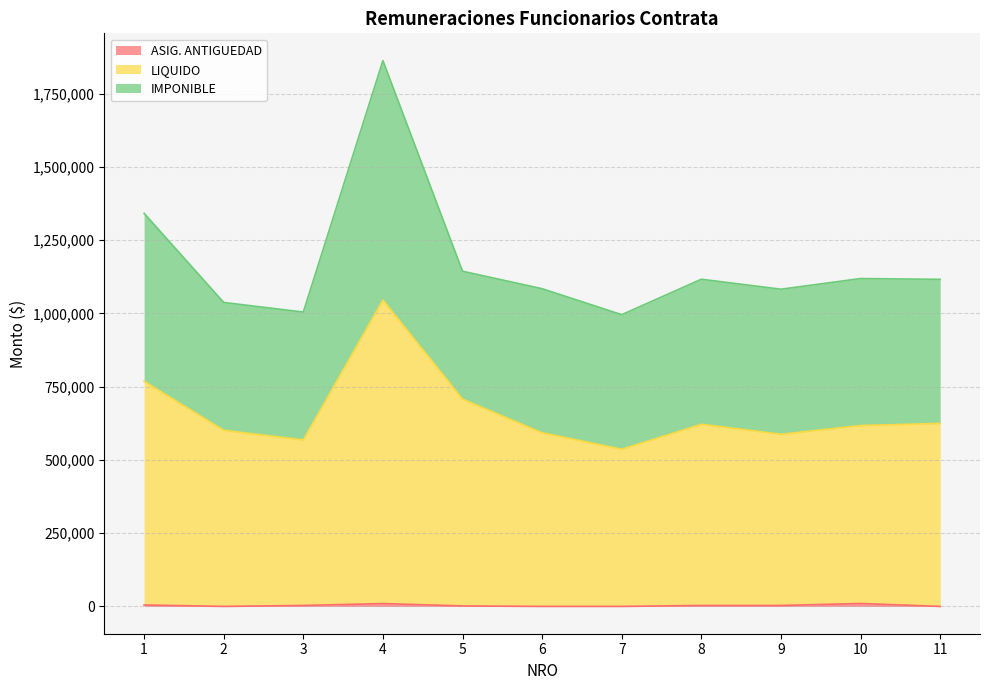

At which category is the sum across all series the highest?

4